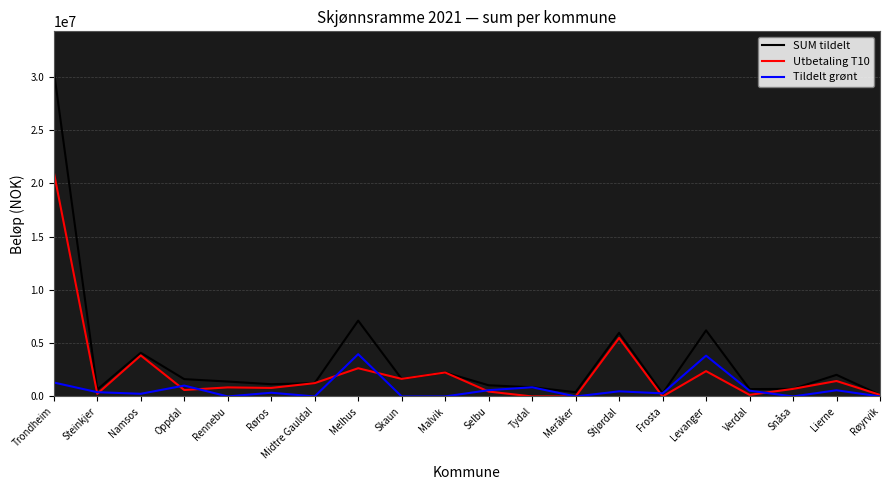

What is the minimum value for SUM tildelt?

150000